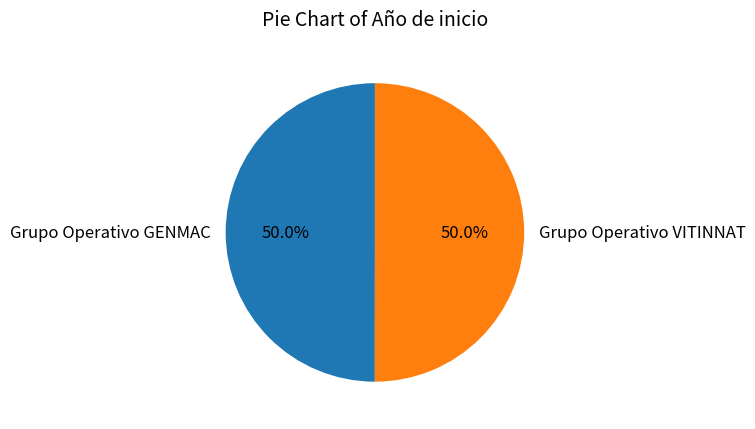

The Grupo Operativo GENMAC slice represents 50% of the pie. True or false?

True